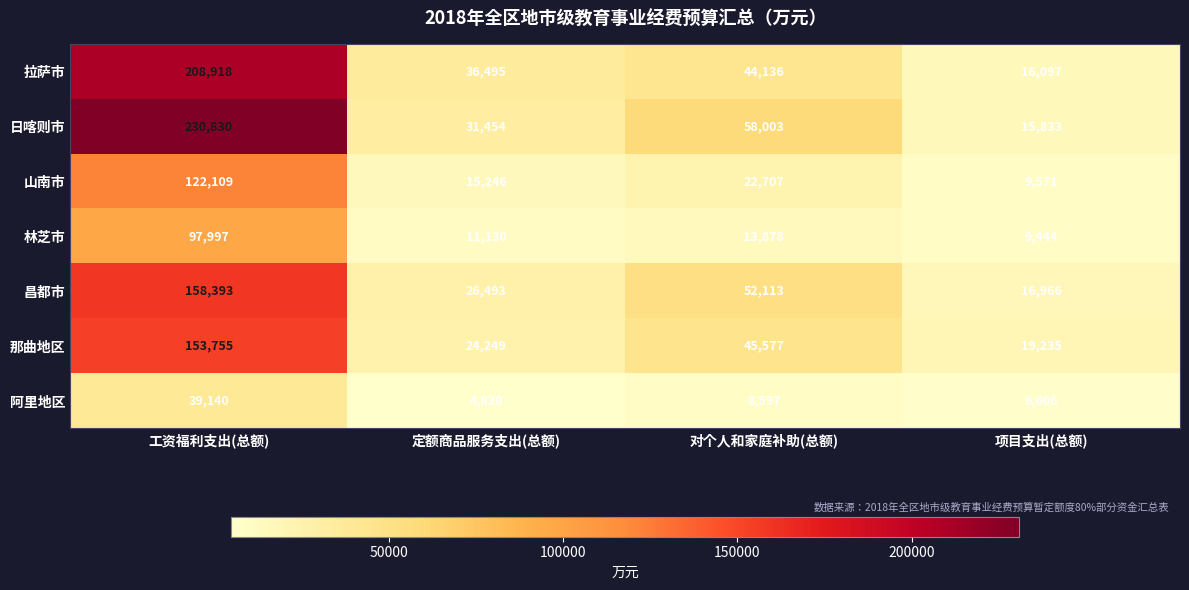

What is the difference between the 昌都市 values at 项目支出(总额) and 定额商品服务支出(总额)?

9527